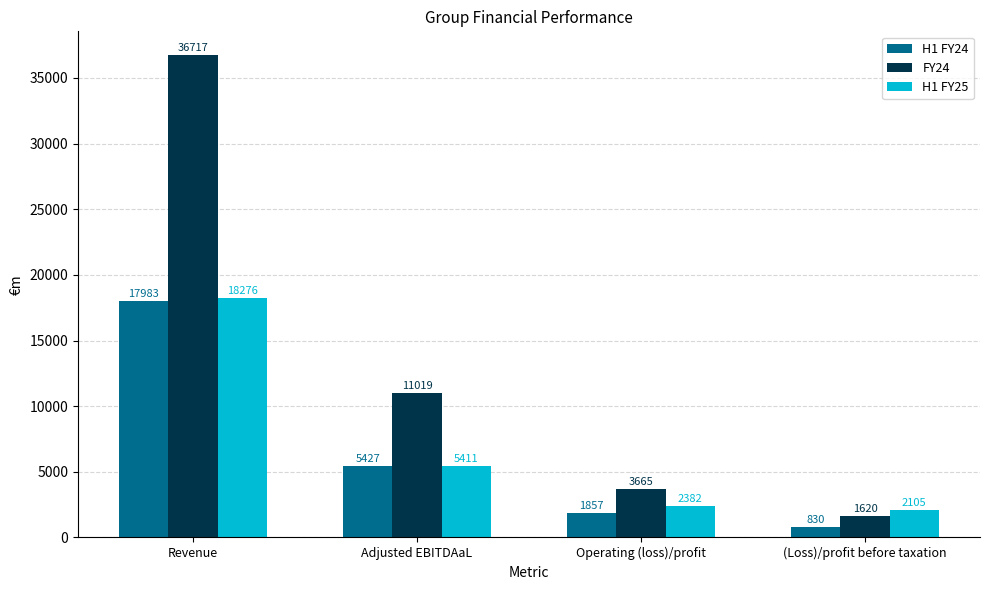

The FY24 series shows 3665 at Operating (loss)/profit. True or false?

True